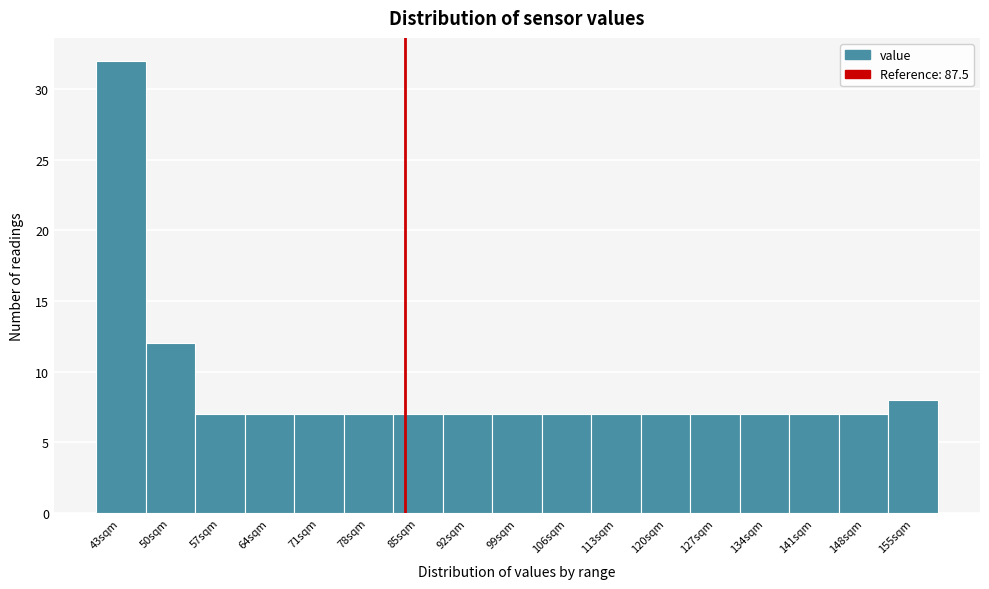

Reading left to right, list all the values displayed in this chart.

43sqm=32	50sqm=12	57sqm=7	64sqm=7	71sqm=7	78sqm=7	85sqm=7	92sqm=7	99sqm=7	106sqm=7	113sqm=7	120sqm=7	127sqm=7	134sqm=7	141sqm=7	148sqm=7	155sqm=8